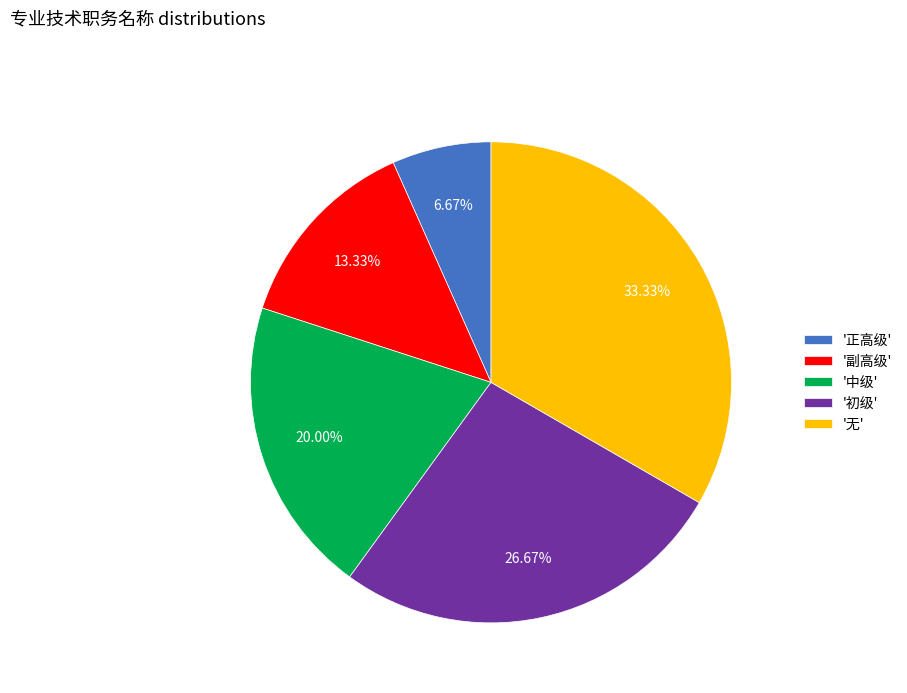

Is the sum of '副高级' and '中级' greater than half?

No